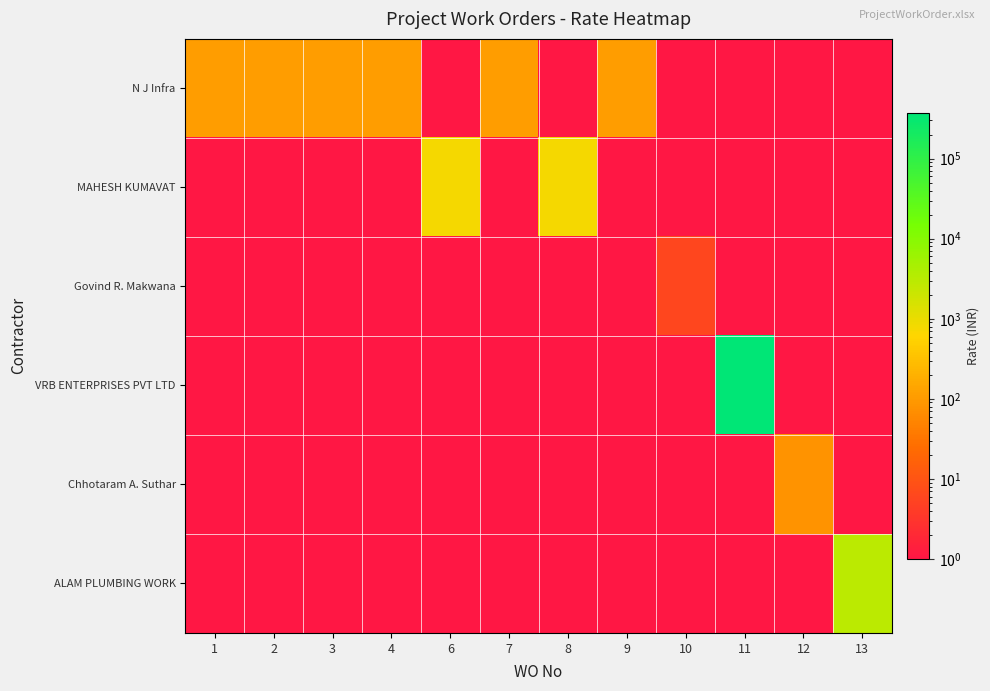

At which category is the sum across all series the highest?

11